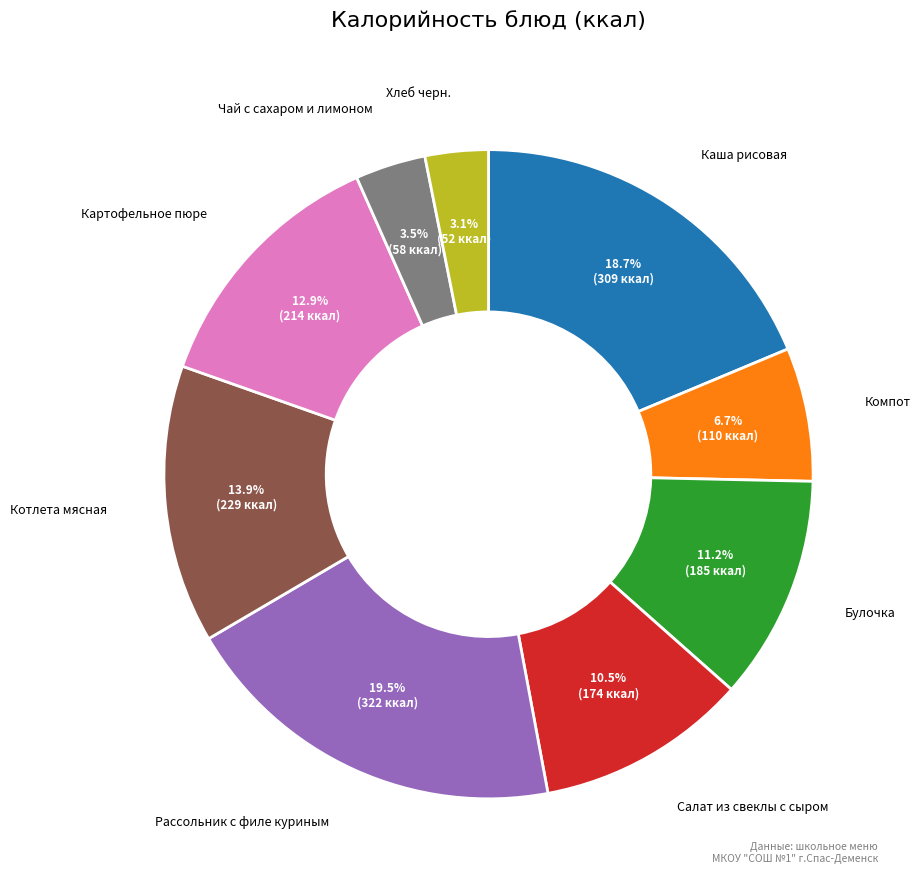

Does any single category account for the majority?

No